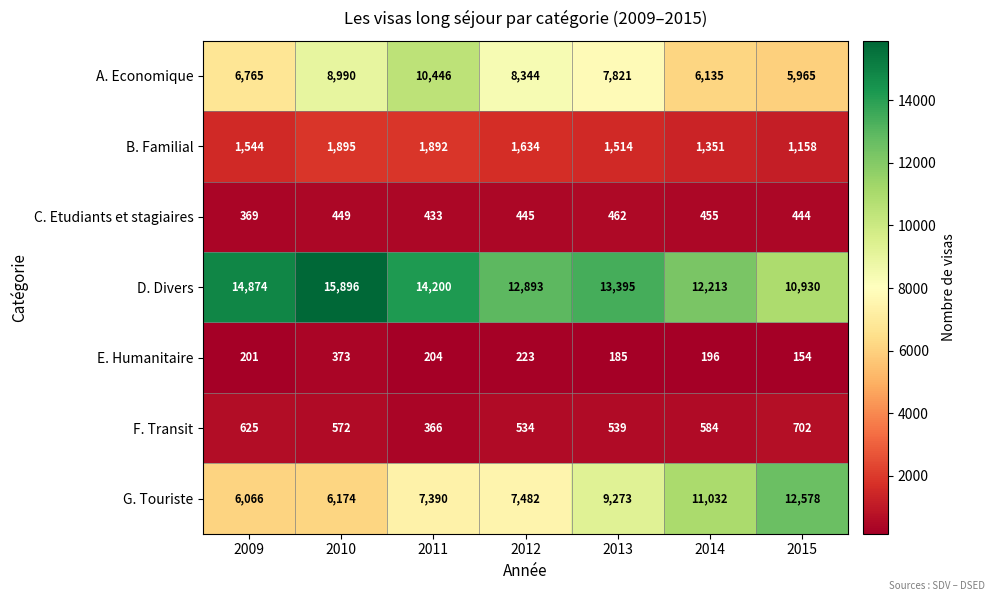

Which category has the highest value across all series?

2010